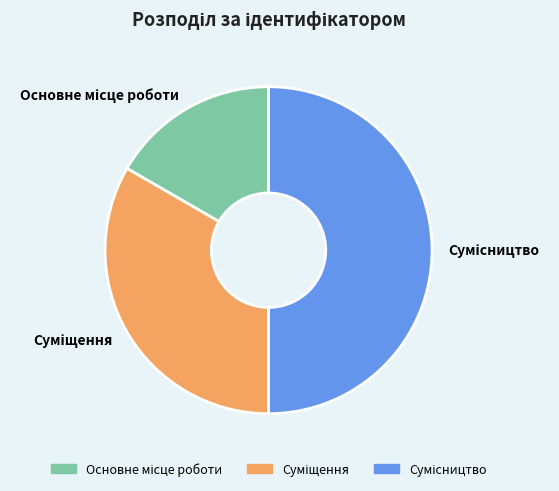

Do Основне місце роботи and Сумісництво together represent more than half of the pie?

Yes